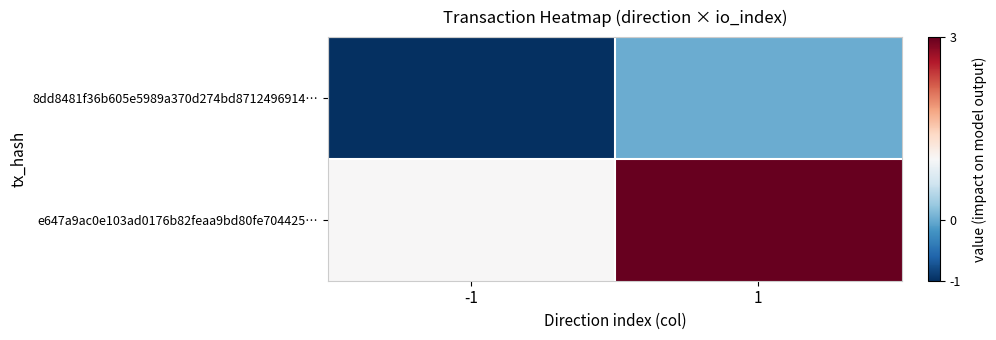

Which category has the highest value across all series?

1